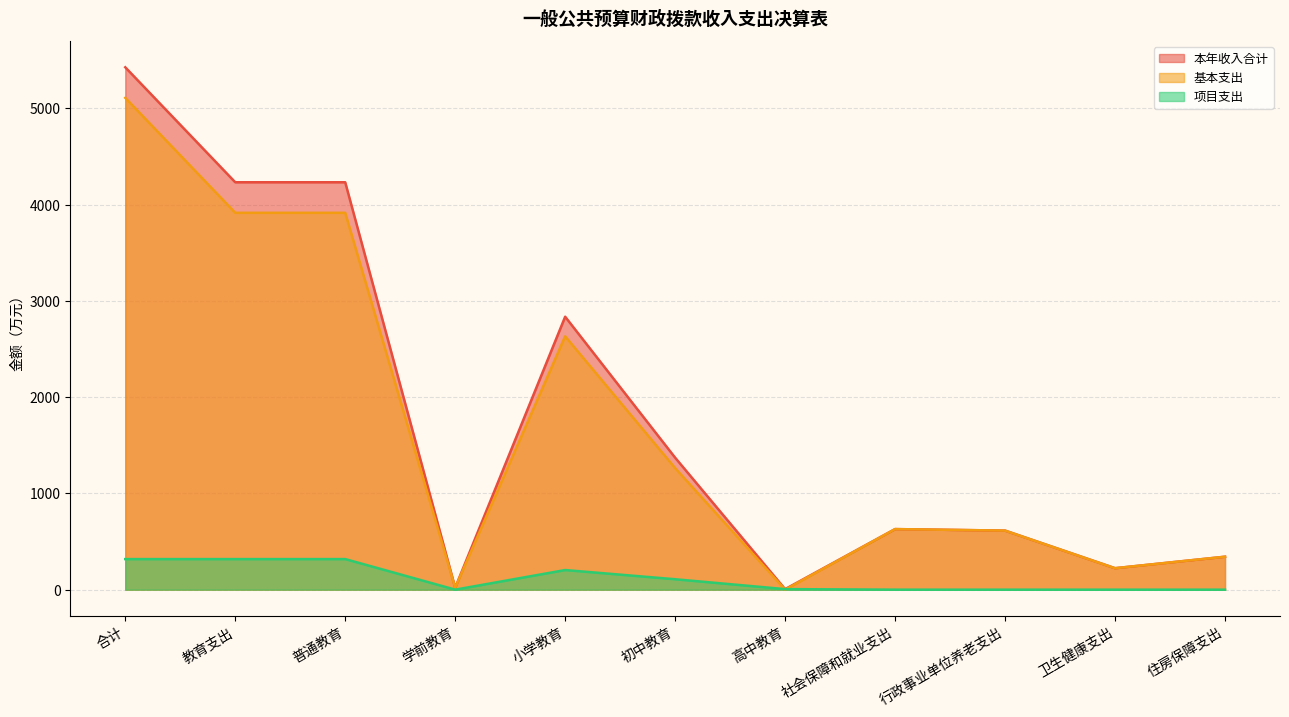

True or false: 项目支出 has more than 1 points higher than both neighbors.

False